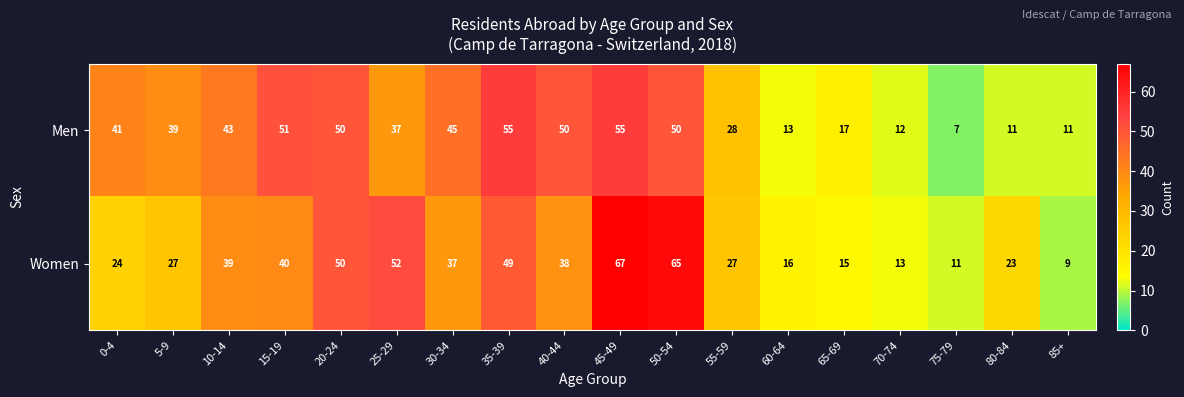

Rank the series at 75-79 from lowest to highest value.

Men, Women